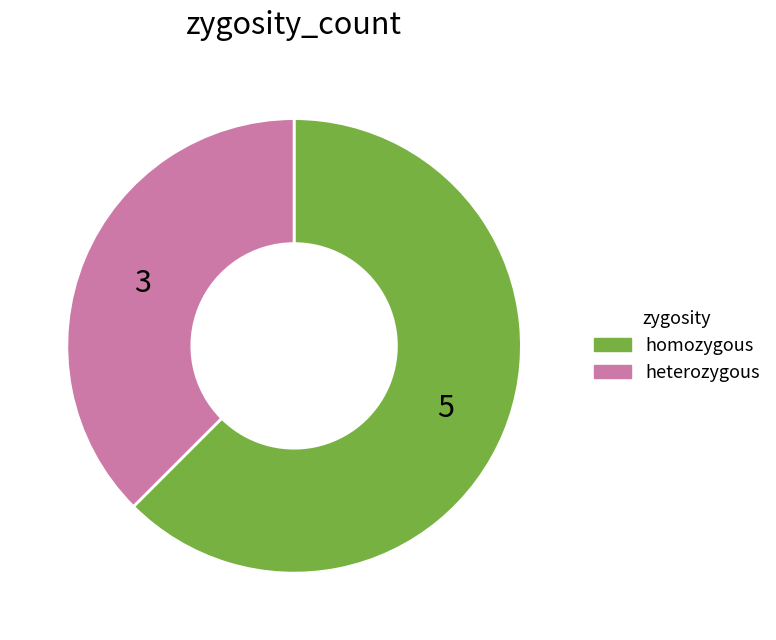

Does any single category account for the majority?

Yes